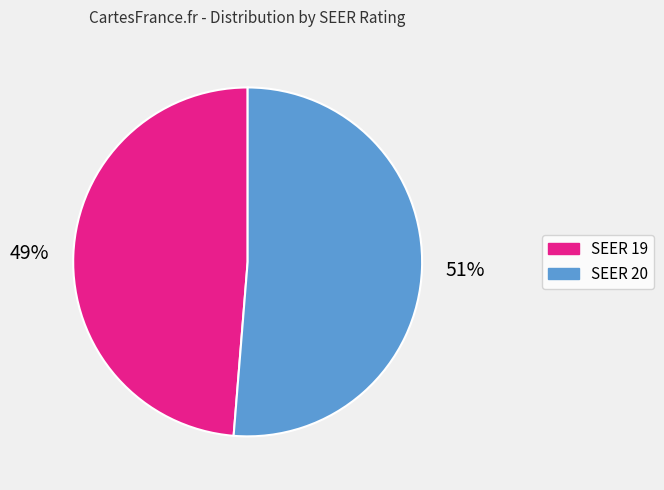

Which slice is the smallest?

SEER 19